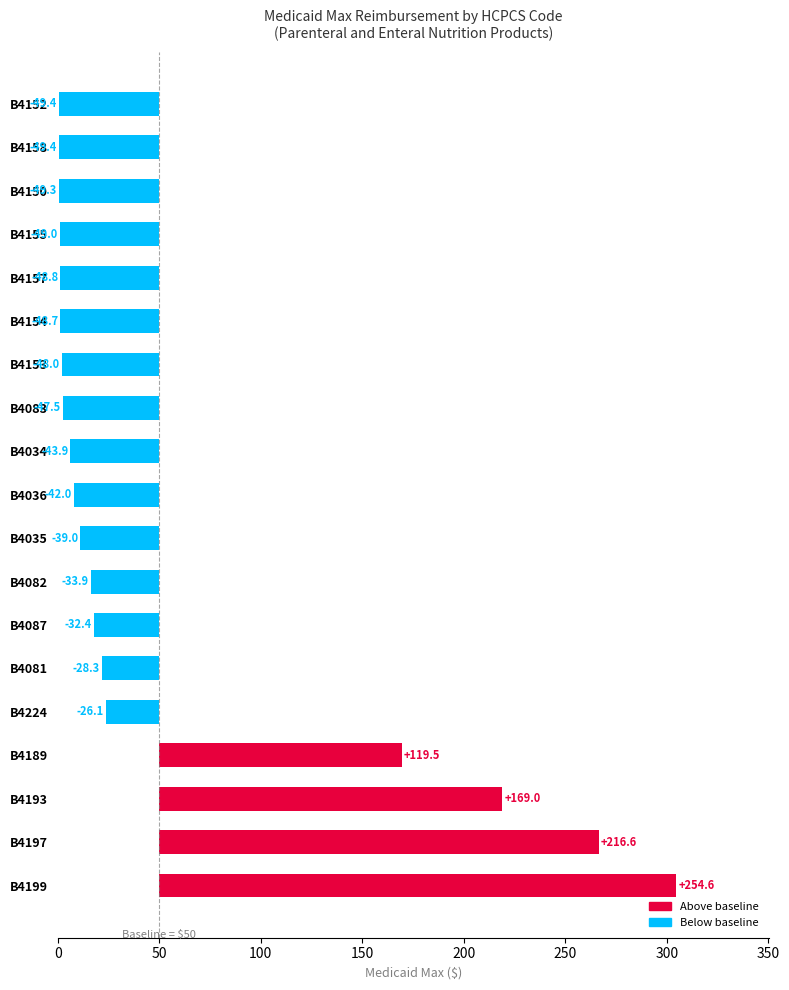

What is the greatest value displayed?

254.6